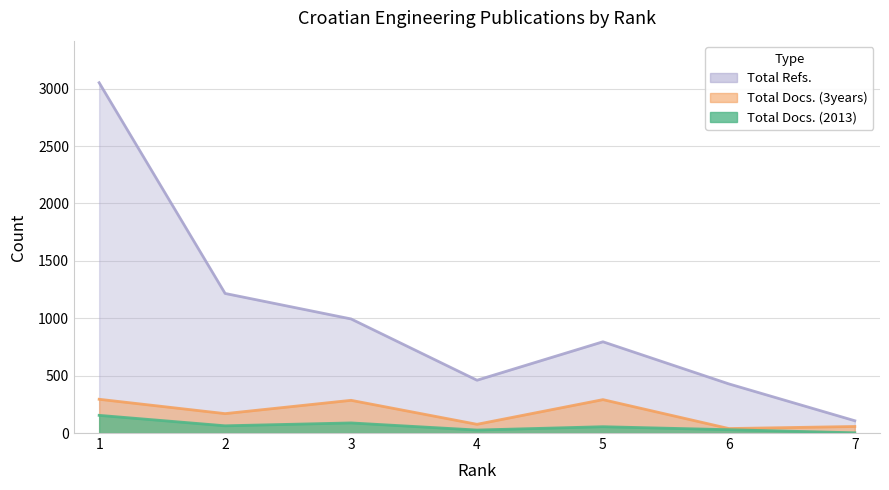

Between 5 and 2, which is larger?

2